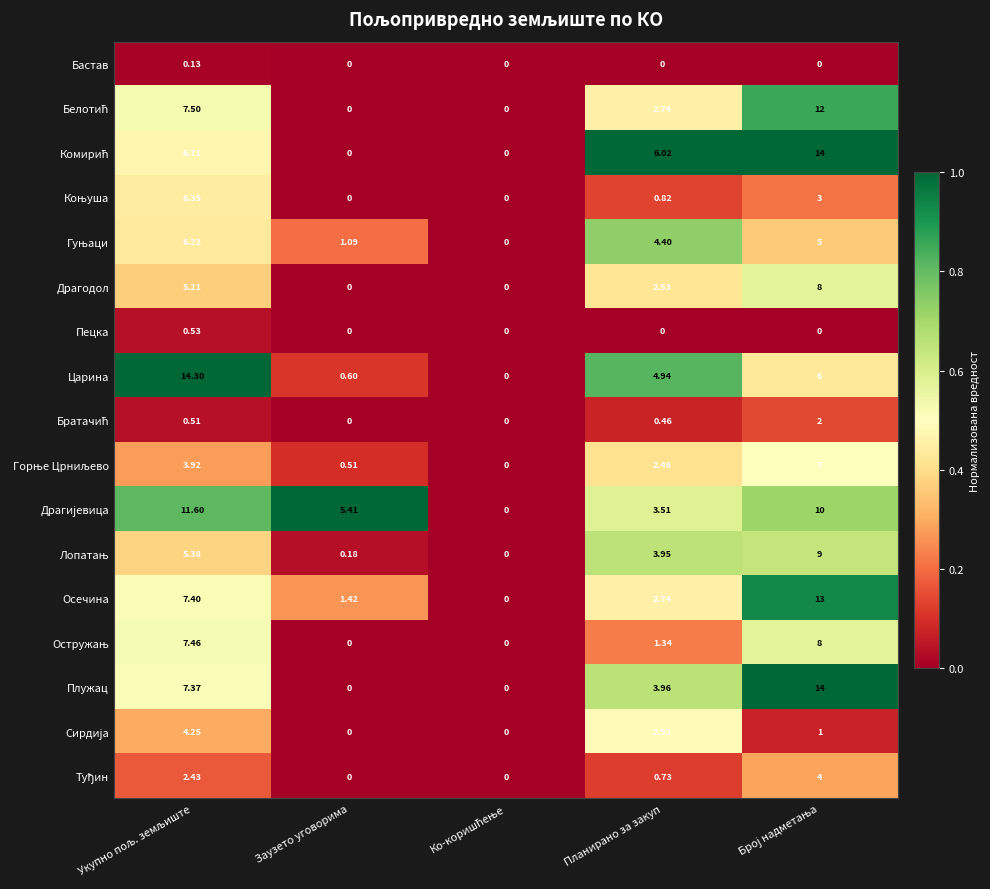

Which series has the widest spread of values?

Царина